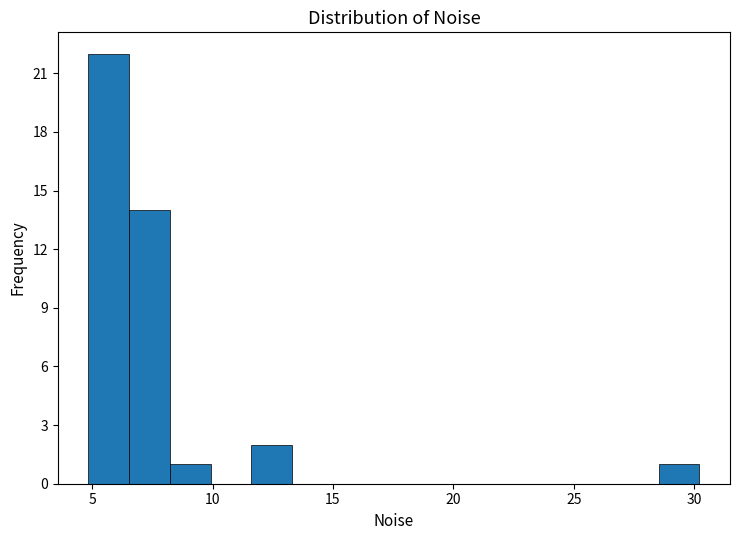

Around what value on the x-axis is the tallest bar? Give the approximate position of its centre, as read against the axis.

5.5